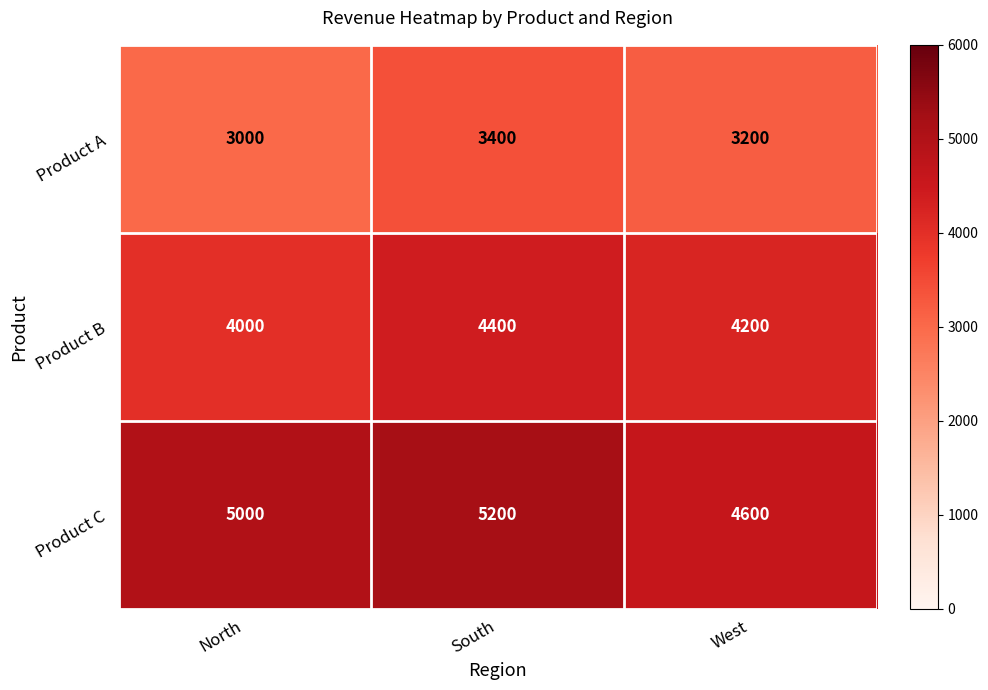

What is the maximum value shown in the chart?

5200